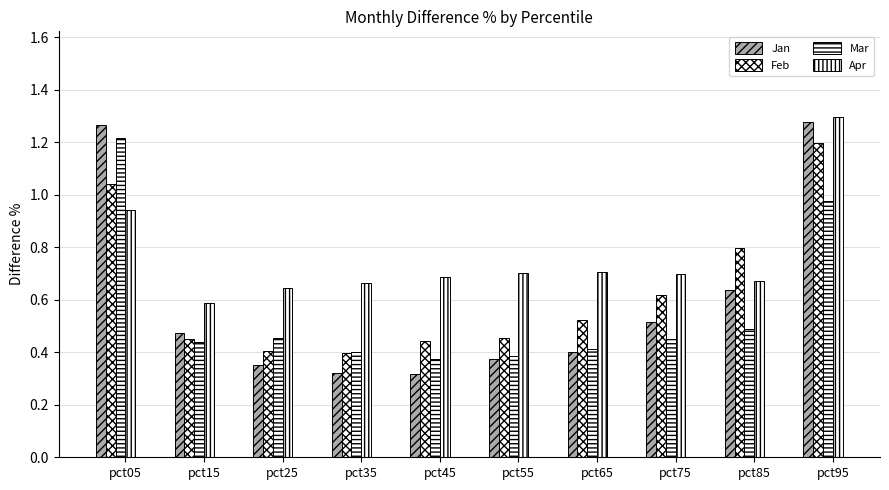

At how many categories does at least one series exceed 0?

10